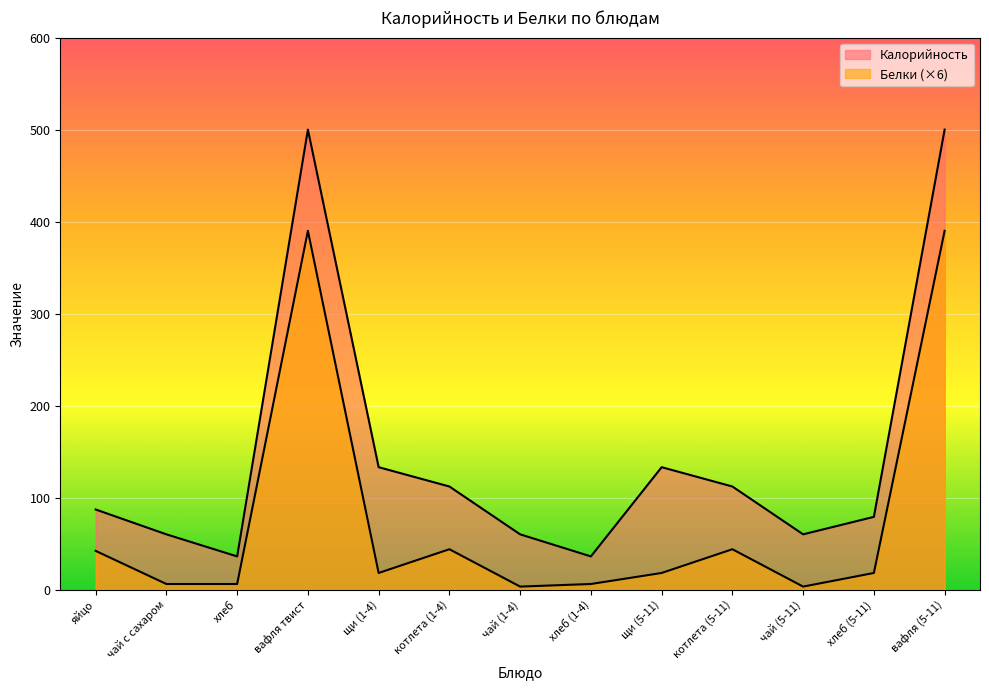

True or false: Калорийность and Белки intersect in this chart.

False